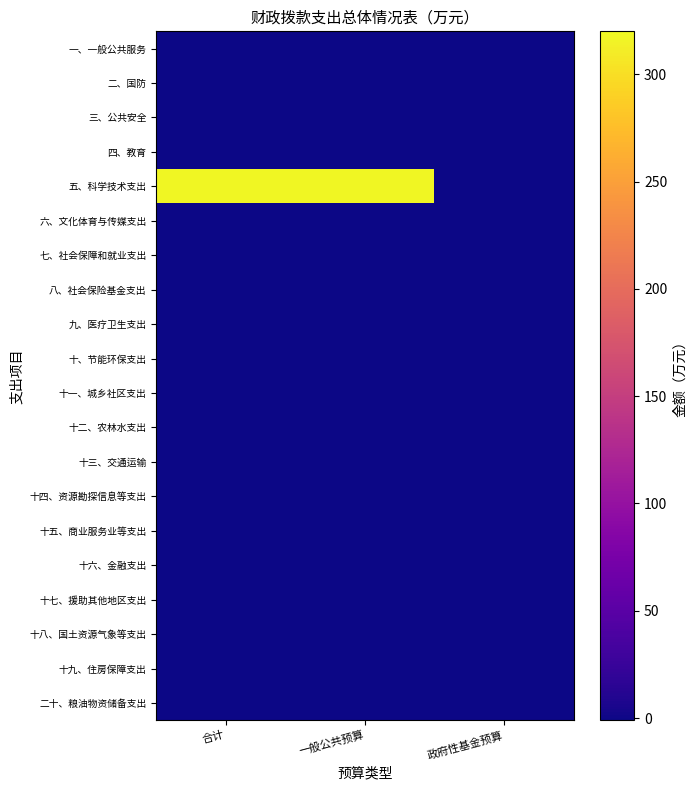

Reading left to right, extract all data points from this chart.

一、一般公共服务: 合计=0.0	一般公共预算=0.0	政府性基金预算=0.0
二、国防: 合计=0.0	一般公共预算=0.0	政府性基金预算=0.0
三、公共安全: 合计=0.0	一般公共预算=0.0	政府性基金预算=0.0
四、教育: 合计=0.0	一般公共预算=0.0	政府性基金预算=0.0
五、科学技术支出: 合计=317.6	一般公共预算=317.6	政府性基金预算=0.0
六、文化体育与传媒支出: 合计=0.0	一般公共预算=0.0	政府性基金预算=0.0
七、社会保障和就业支出: 合计=0.0	一般公共预算=0.0	政府性基金预算=0.0
八、社会保险基金支出: 合计=0.0	一般公共预算=0.0	政府性基金预算=0.0
九、医疗卫生支出: 合计=0.0	一般公共预算=0.0	政府性基金预算=0.0
十、节能环保支出: 合计=0.0	一般公共预算=0.0	政府性基金预算=0.0
十一、城乡社区支出: 合计=0.0	一般公共预算=0.0	政府性基金预算=0.0
十二、农林水支出: 合计=0.0	一般公共预算=0.0	政府性基金预算=0.0
十三、交通运输: 合计=0.0	一般公共预算=0.0	政府性基金预算=0.0
十四、资源勘探信息等支出: 合计=0.0	一般公共预算=0.0	政府性基金预算=0.0
十五、商业服务业等支出: 合计=0.0	一般公共预算=0.0	政府性基金预算=0.0
十六、金融支出: 合计=0.0	一般公共预算=0.0	政府性基金预算=0.0
十七、援助其他地区支出: 合计=0.0	一般公共预算=0.0	政府性基金预算=0.0
十八、国土资源气象等支出: 合计=0.0	一般公共预算=0.0	政府性基金预算=0.0
十九、住房保障支出: 合计=0.0	一般公共预算=0.0	政府性基金预算=0.0
二十、粮油物资储备支出: 合计=0.0	一般公共预算=0.0	政府性基金预算=0.0